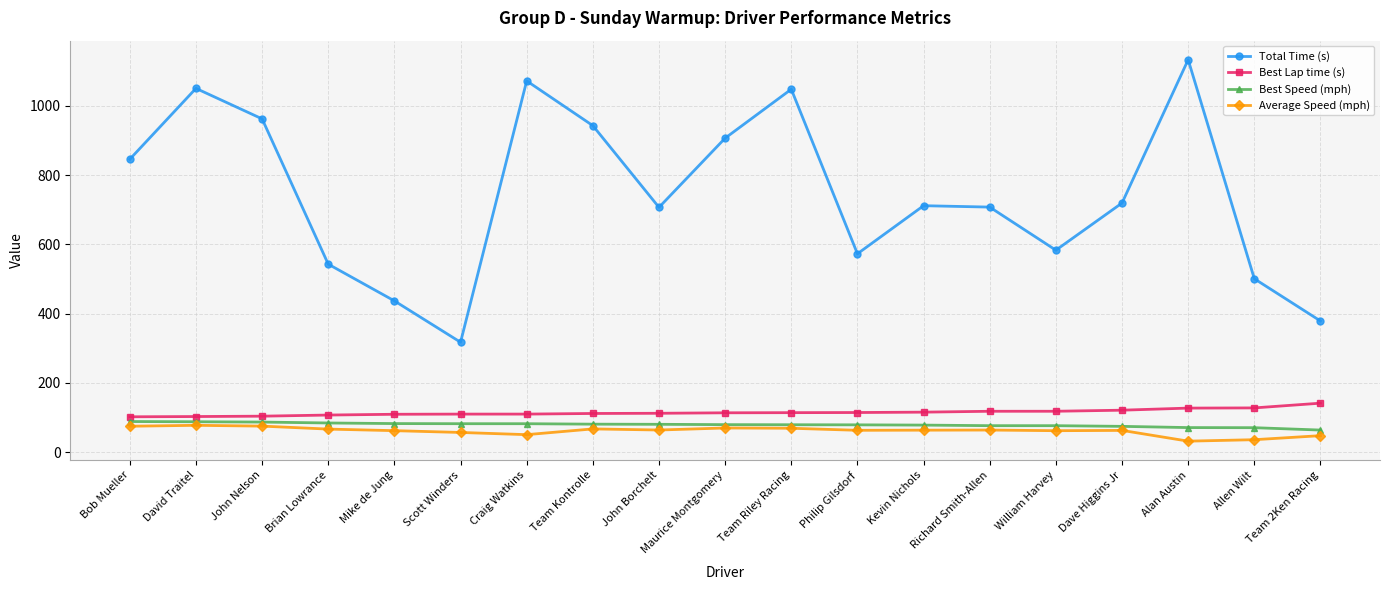

The Total Time (s) series shows 572.8 at Philip Gilsdorf. True or false?

True